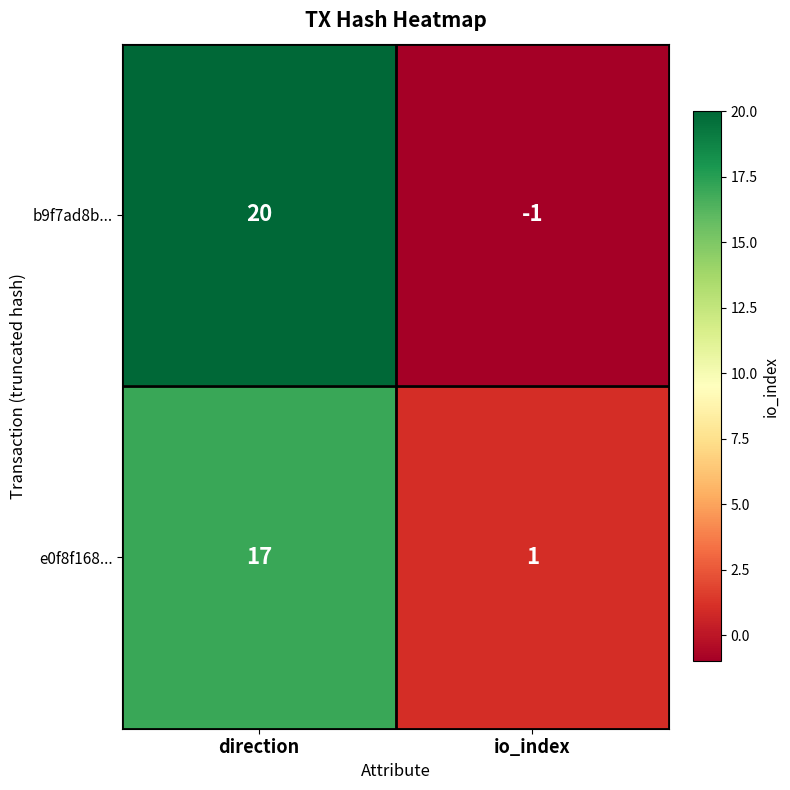

At io_index, list the series in order from smallest to largest.

b9f7ad8b..., e0f8f168...